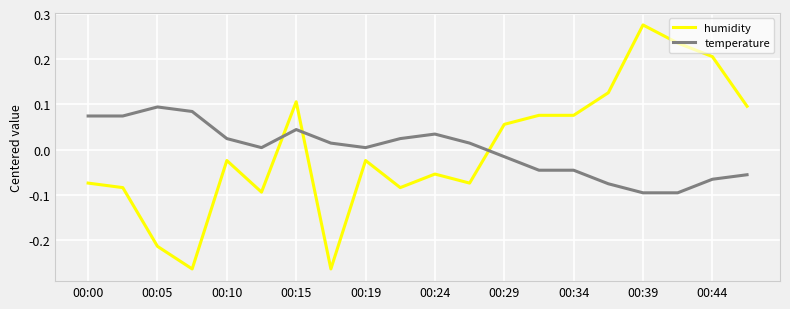

What are all the series names shown in the legend?

humidity, temperature